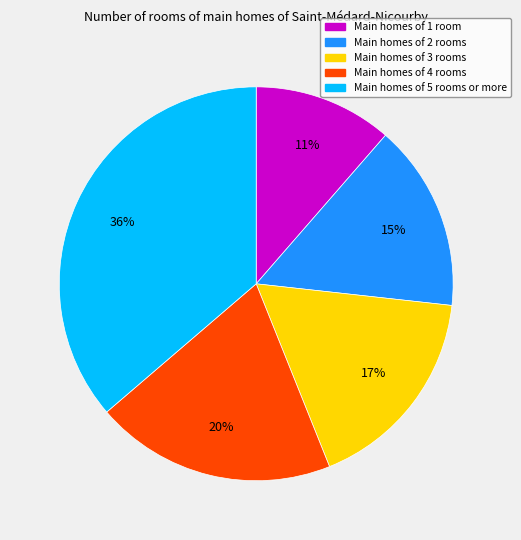

To the nearest percent, what is the difference between the largest and smallest slice percentages?

25%